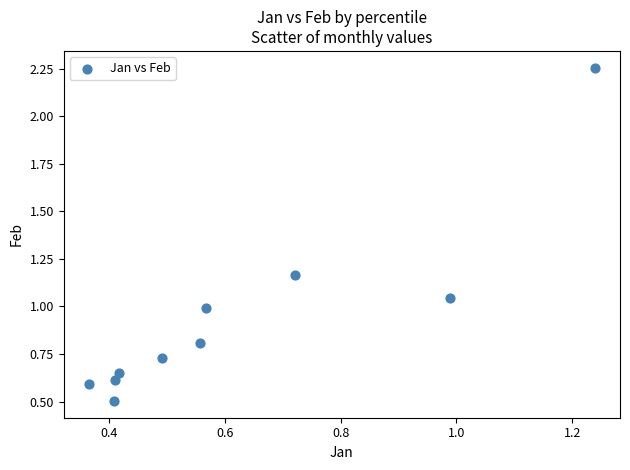

What is the average Y value?

0.9